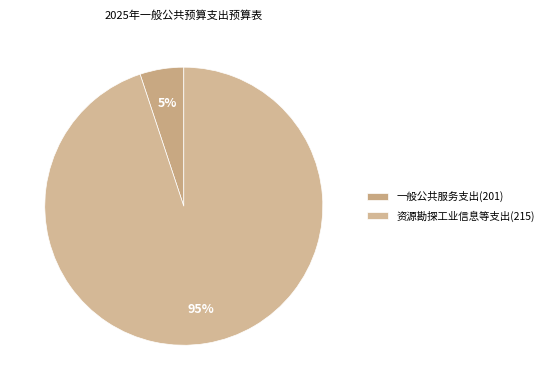

Which category has the smallest portion of the pie?

一般公共服务支出(201)